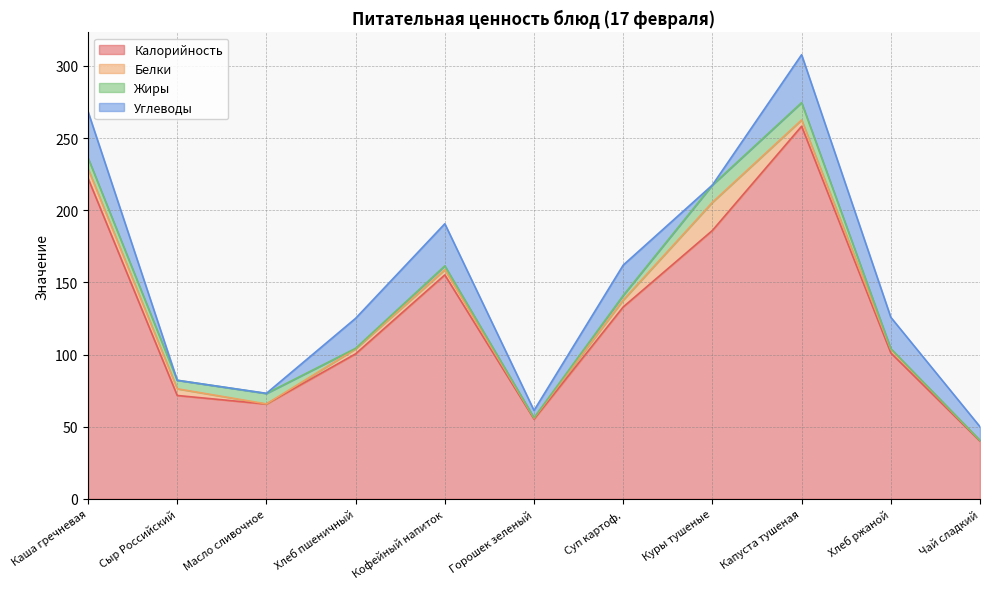

Rank the series by their maximum value, from highest to lowest.

Калорийность, Углеводы, Белки, Жиры